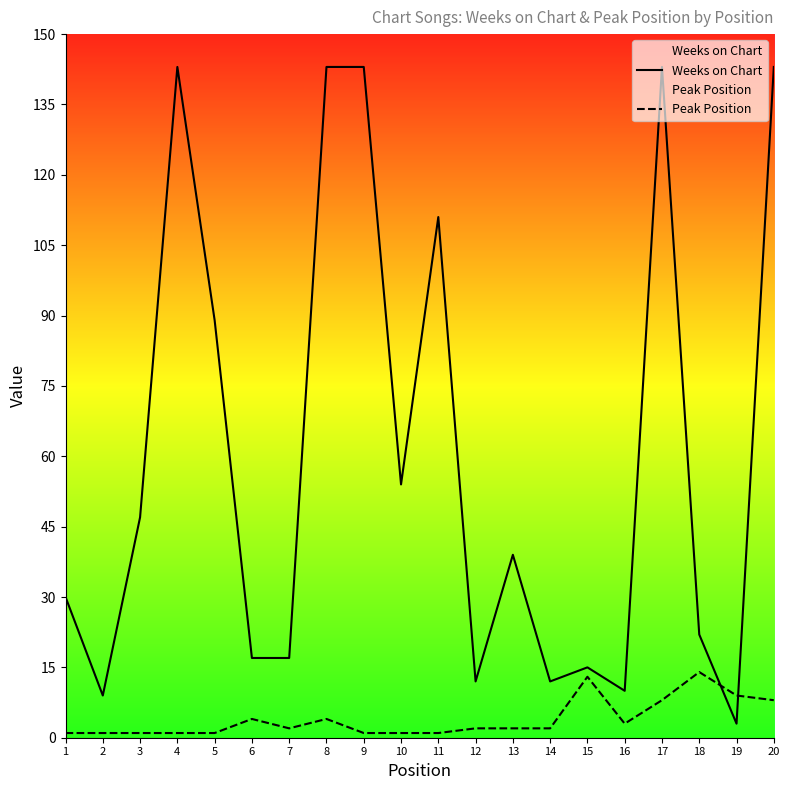

Where is the first local minimum for Weeks on Chart?

2